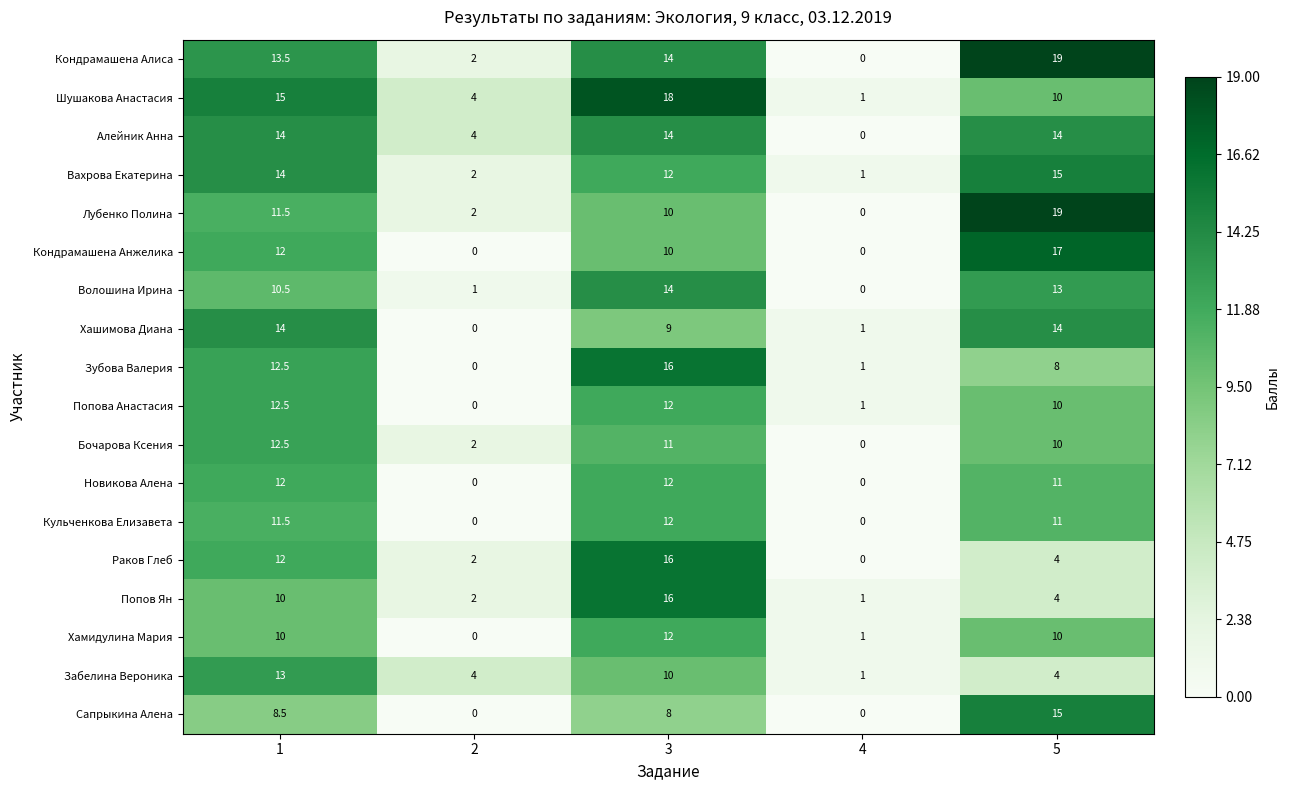

How many data points does each series have?

5